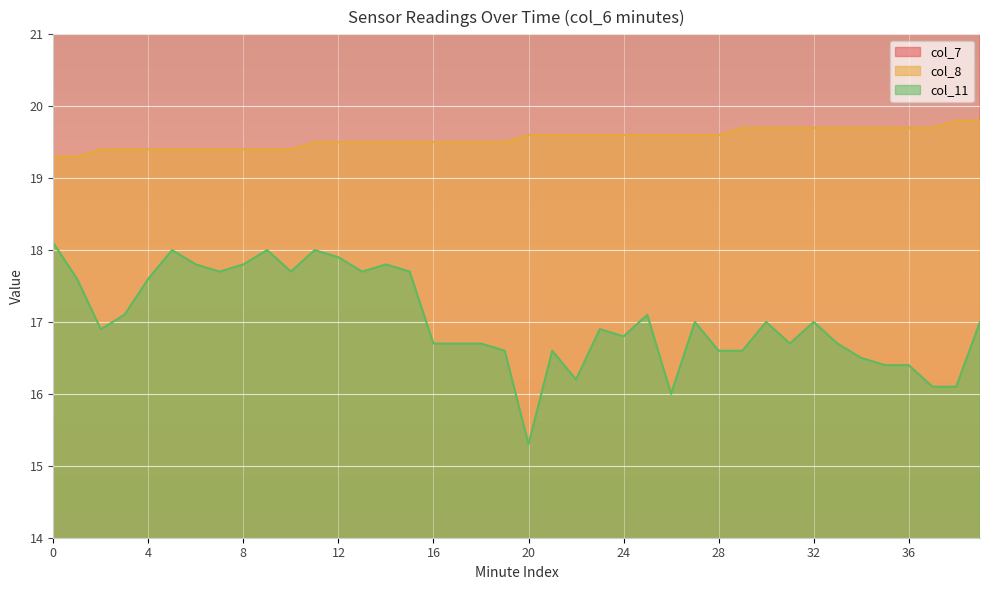

What is the value of the col_11 point at the 5th from the left?

17.6